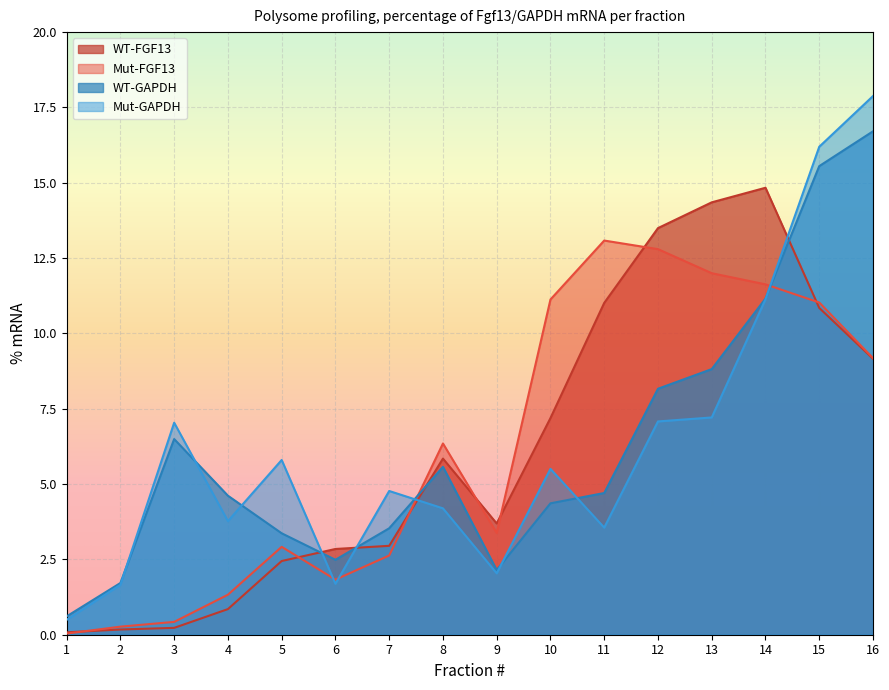

How many lines are shown in the chart?

4